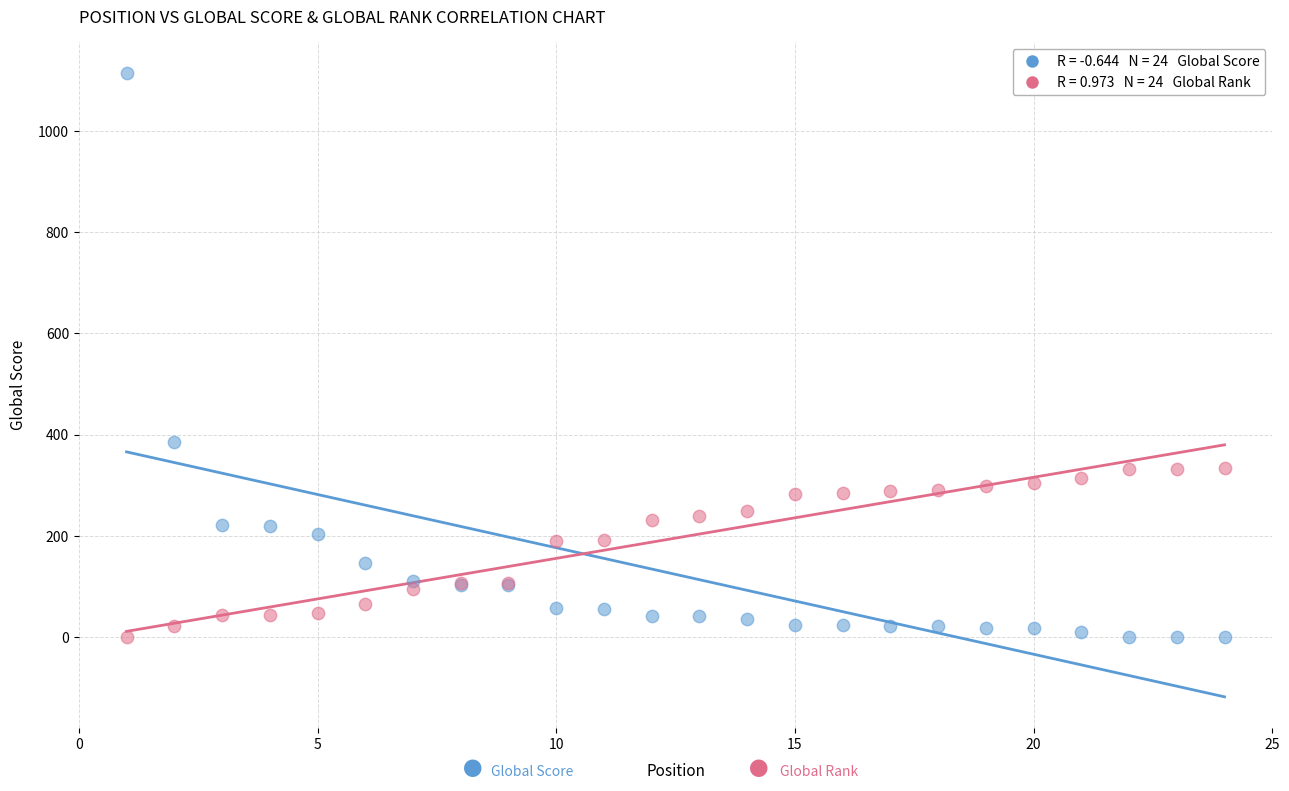

Across all series, what Y value is closest to 557?

386.0